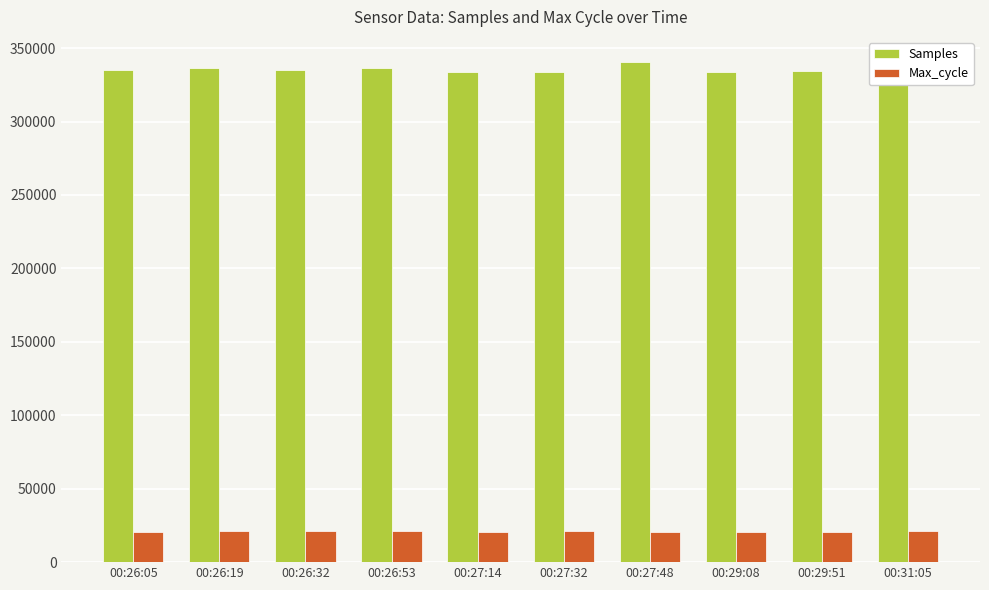

At which label does Max_cycle first exceed 20884?

00:26:19